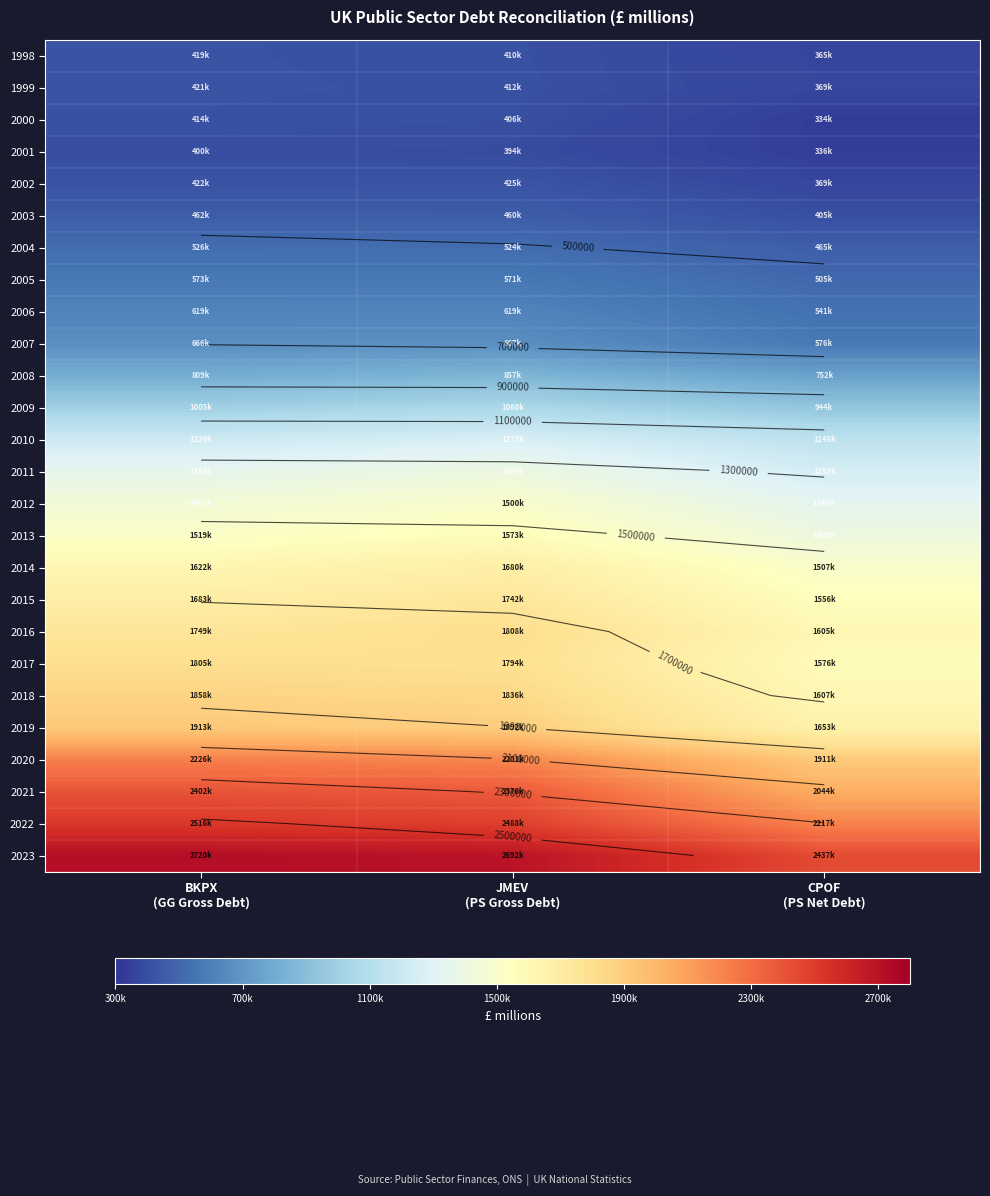

The 2018 series shows 3192184 at BKPX (GG Gross Debt). True or false?

False